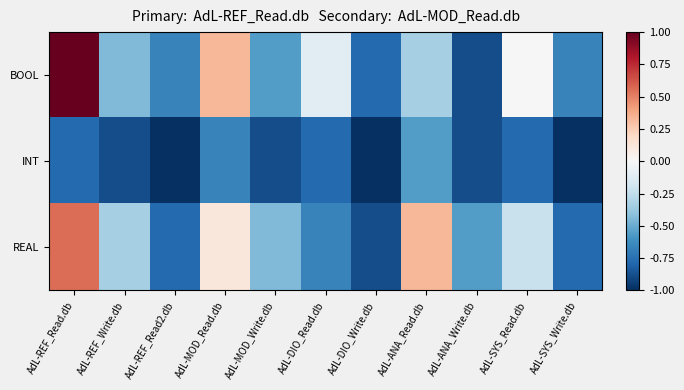

Which series changed the most between AdL-DIO_Write.db and AdL-SYS_Read.db?

BOOL